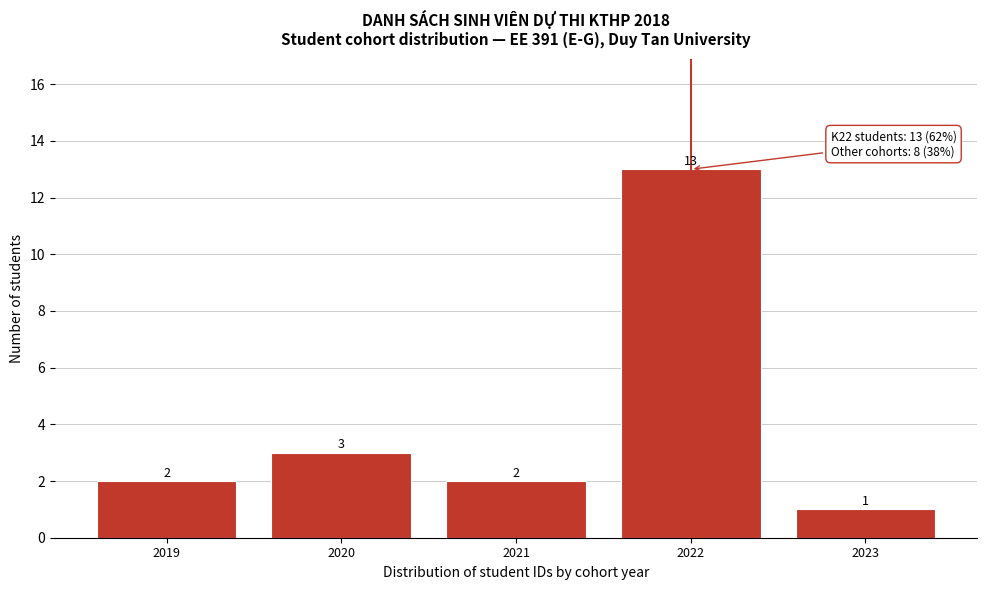

Reading right to left, extract all data points from this chart.

2023=1	2022=13	2021=2	2020=3	2019=2